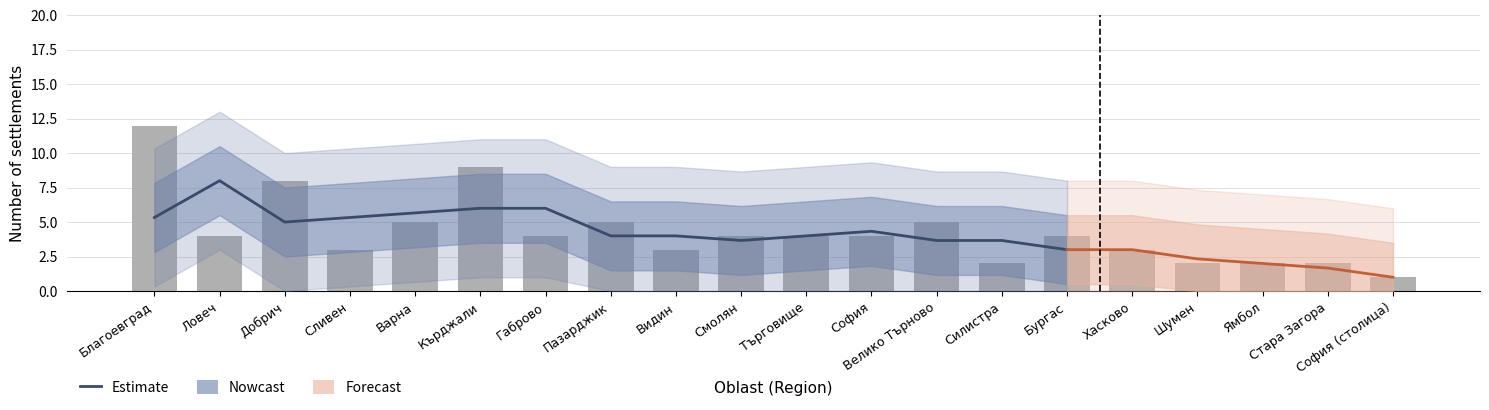

List the labels in order of value, largest first.

Благоевград, Кърджали, Добрич, Варна, Пазарджик, Велико Търново, Ловеч, Габрово, Смолян, Търговище, София, Бургас, Сливен, Видин, Хасково, Силистра, Шумен, Ямбол, Стара Загора, София (столица)